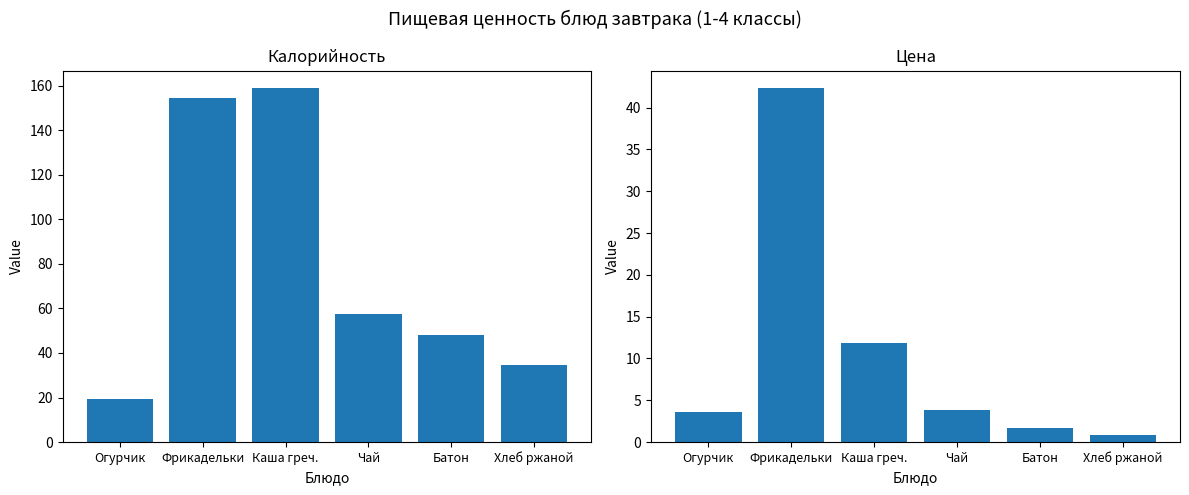

At Батон, list the series in order from largest to smallest.

Калорийность, Цена